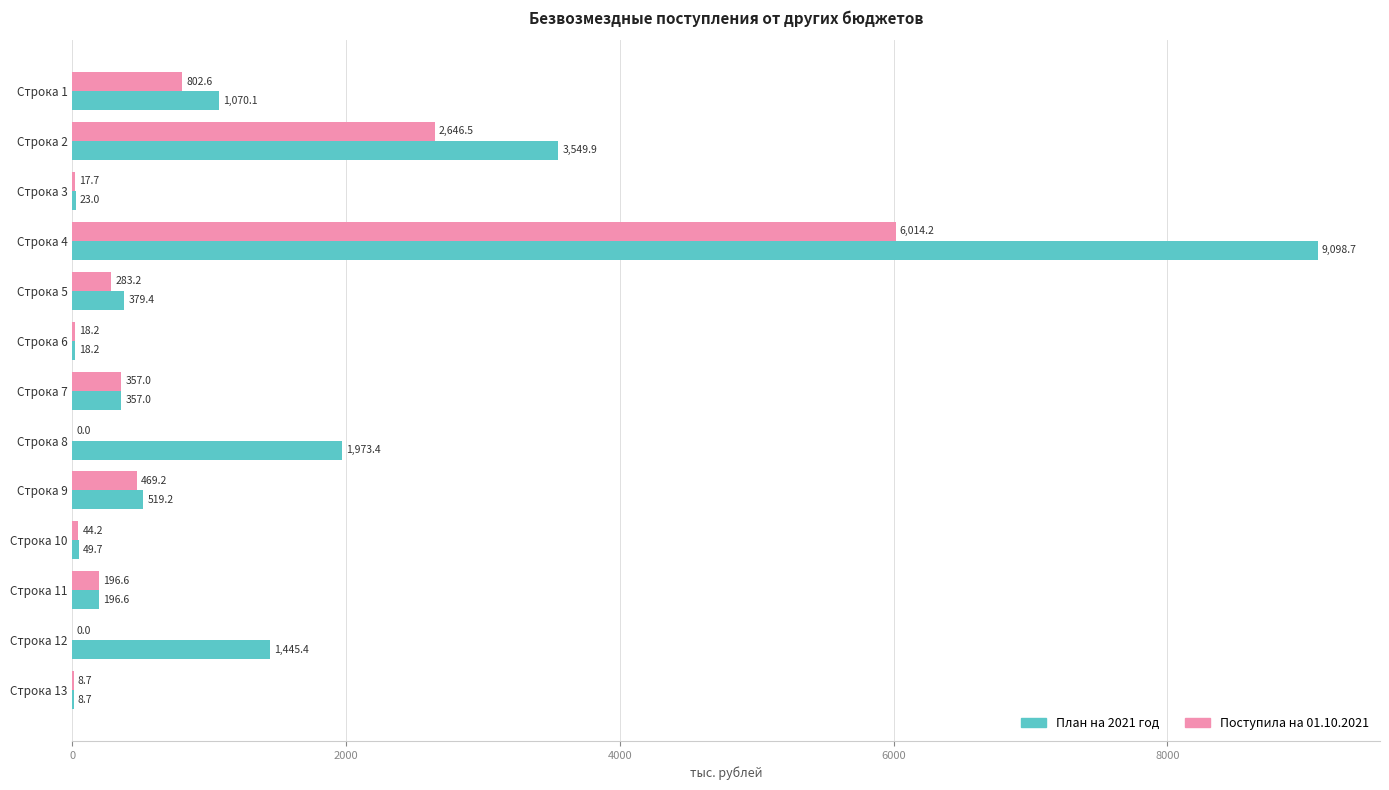

What is the highest value of the План на 2021 год series?

9098.7